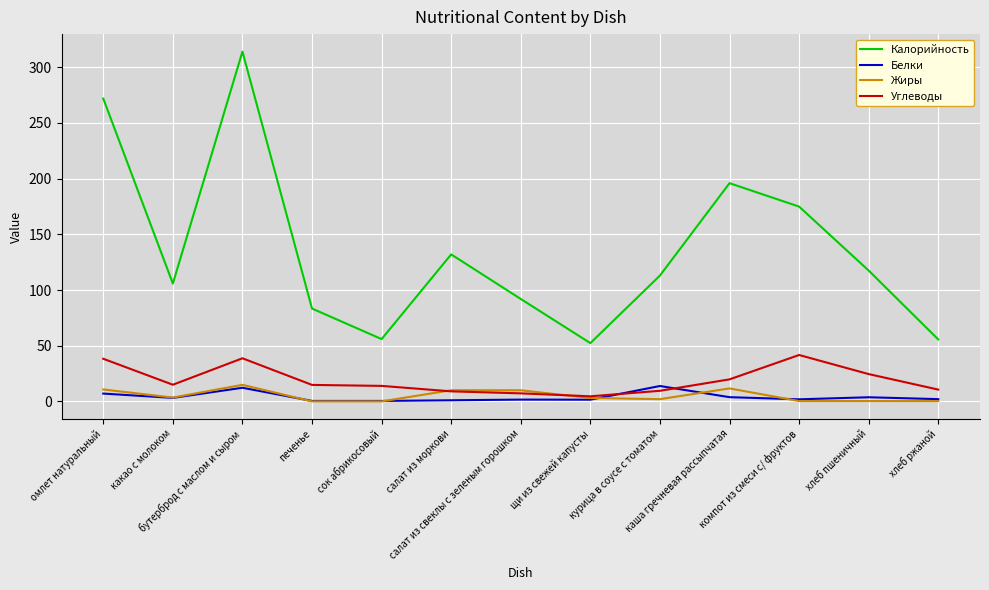

What are all the series names shown in the legend?

Калорийность, Белки, Жиры, Углеводы